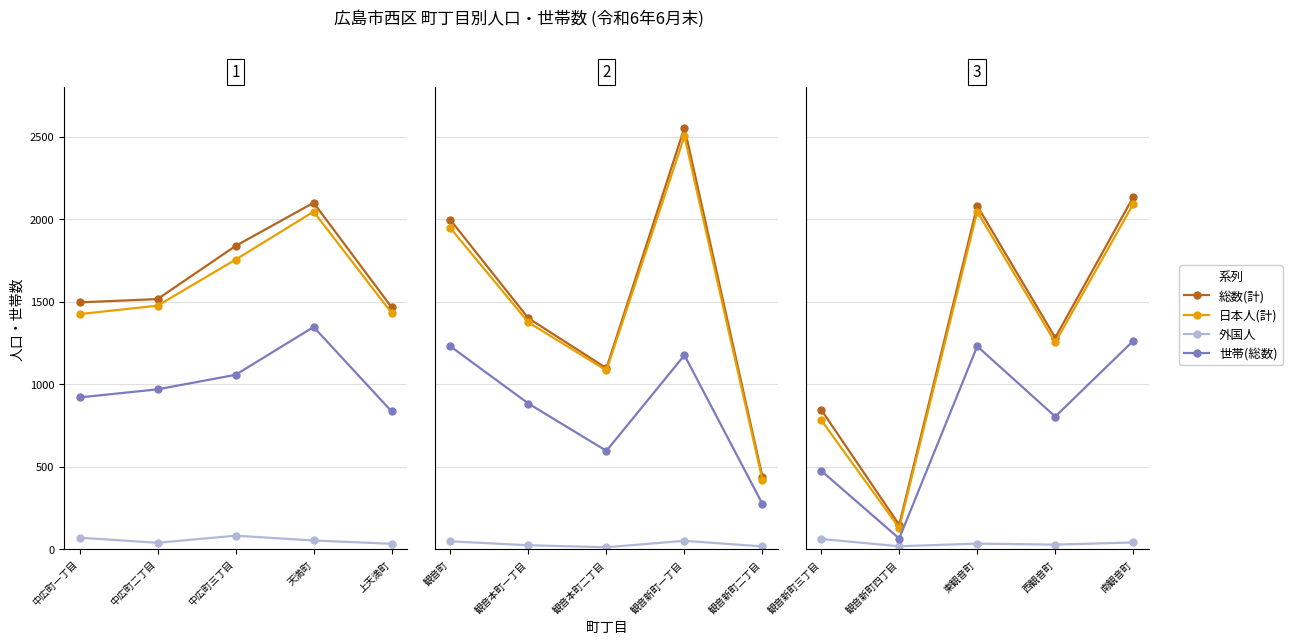

Rank the series at 東観音町 from highest to lowest value.

総数(計), 日本人(計), 世帯(総数), 外国人